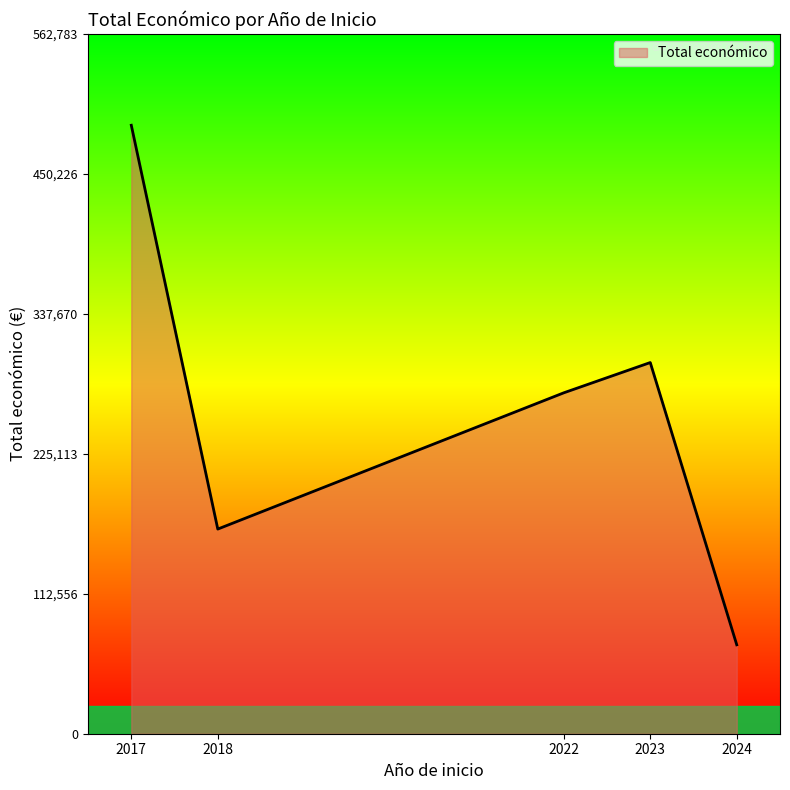

What is the sum of all values?

1298206